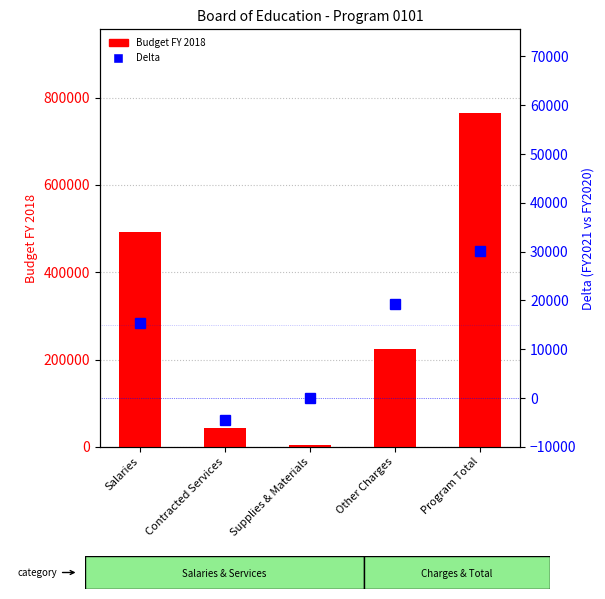

What position from the left is Contracted Services?

2